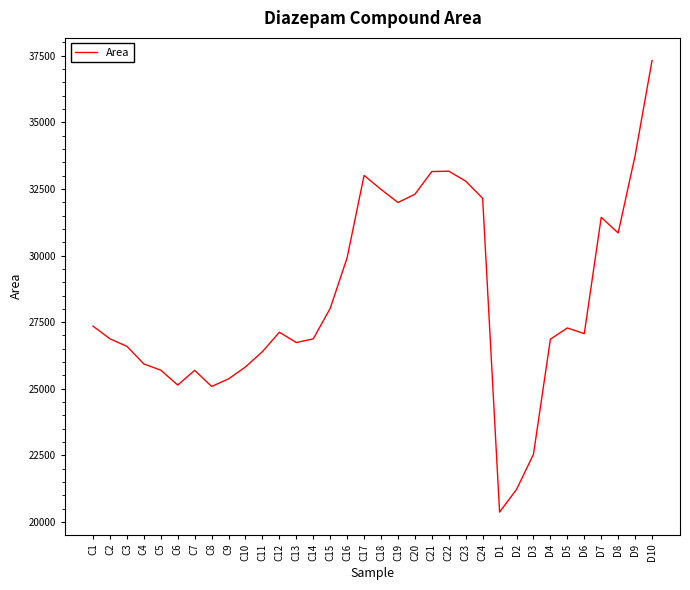

How many distinct data groups are displayed?

1